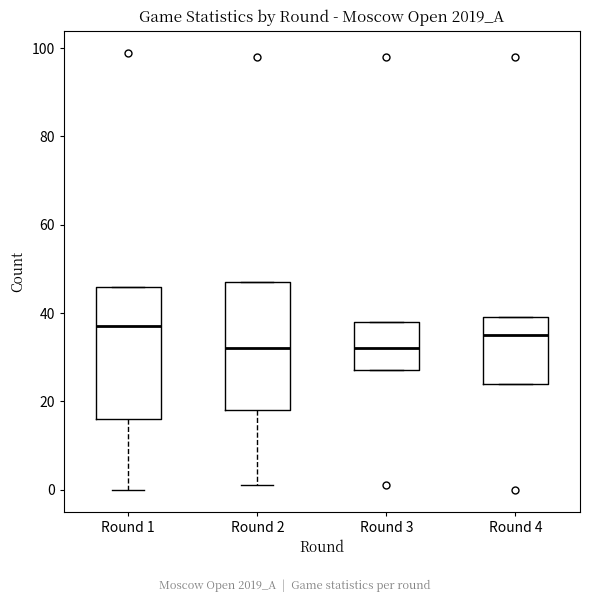

Reading left to right, transcribe this box plot: for each box, give where its median line is, the range the box spans, and where its two whiskers end, as read against the y-axis. The values are not printed on the chart, so give them approximately, as read against the axis.

Round 1: median 38, box 16 to 46, whiskers 0 to 46
Round 2: median 32, box 18 to 48, whiskers 2 to 48
Round 3: median 32, box 28 to 38, whiskers 28 to 38
Round 4: median 36, box 24 to 40, whiskers 24 to 40